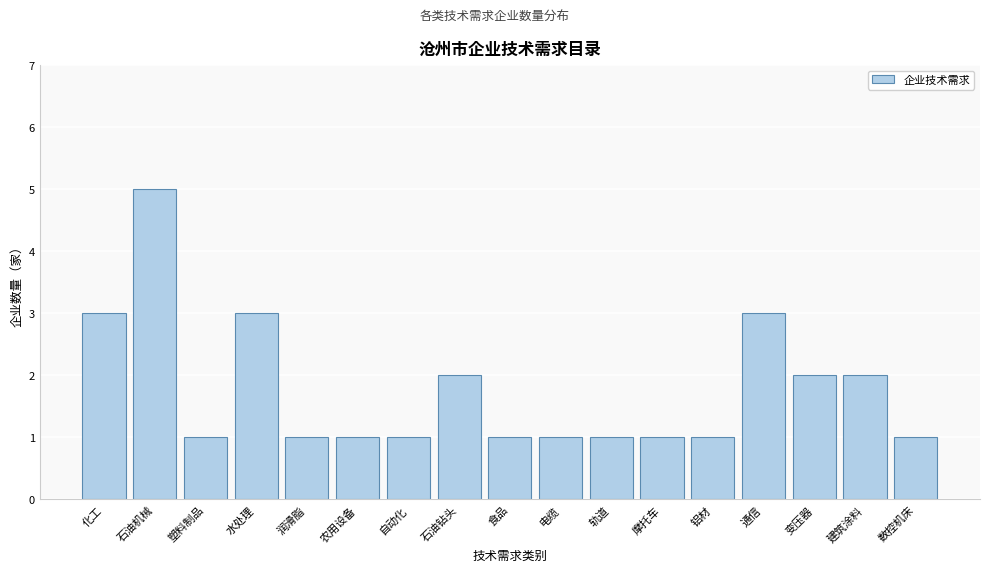

Reading left to right, extract all data points from this chart.

3	5	1	3	1	1	1	2	1	1	1	1	1	3	2	2	1